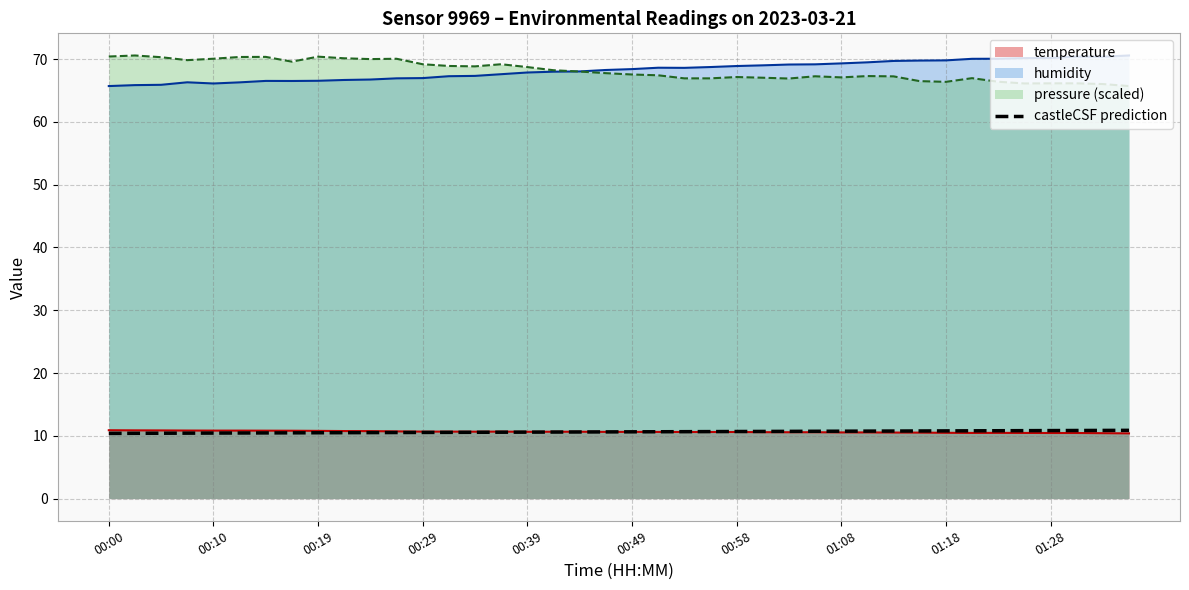

What is the difference between the maximum and minimum values?

0.5